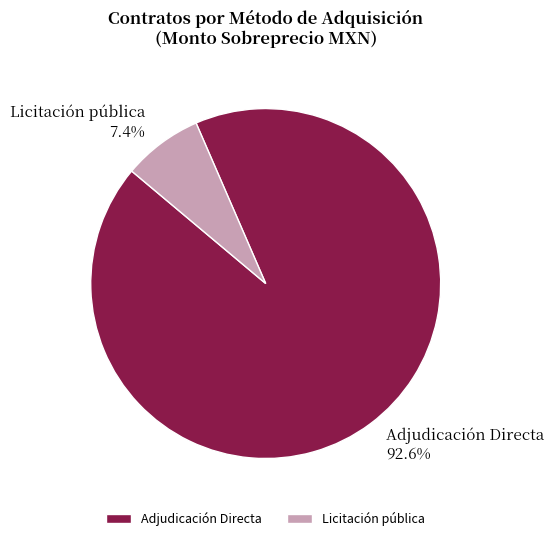

What portion of the pie excludes Licitación pública?

92.6%